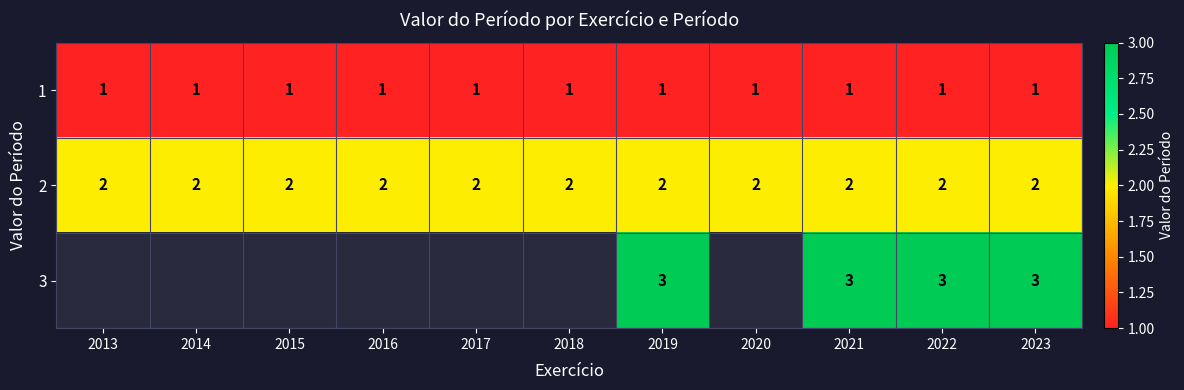

Is it true that 1 equals 2 at 2014?

False